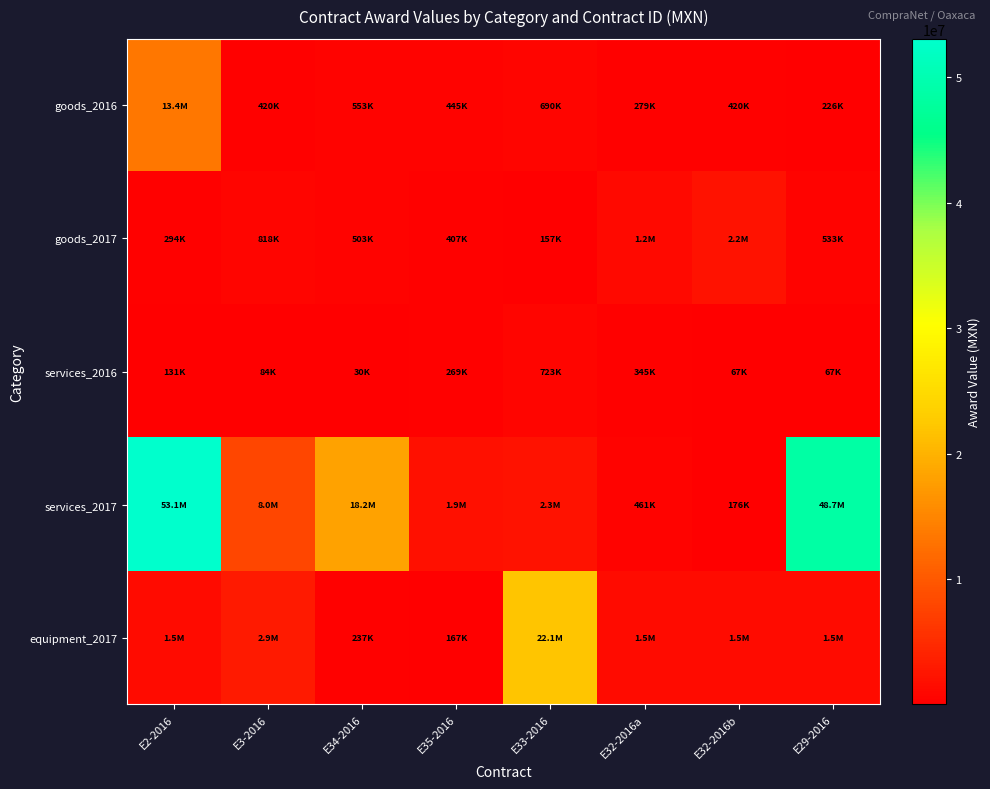

Which series has the widest spread of values?

services_2017